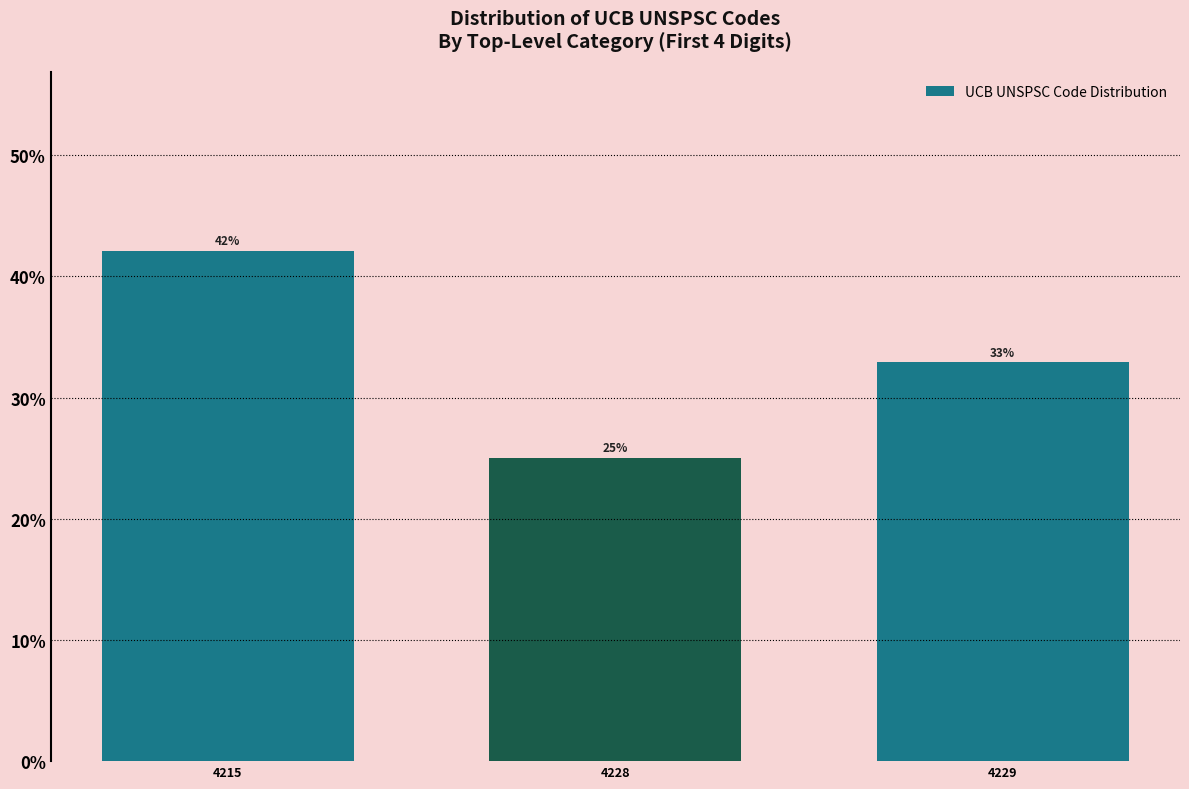

The value at 4229 is 6.8. True or false?

False